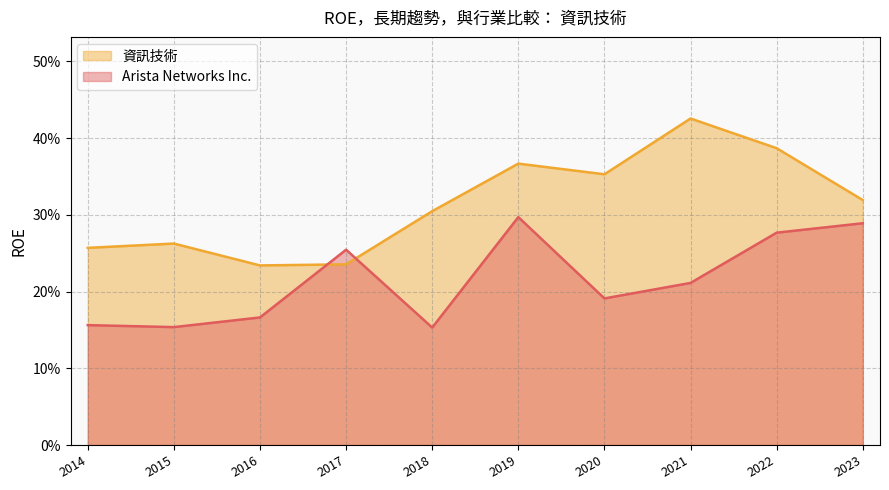

What is the approximate value of 資訊技術 at 2020?

0.4